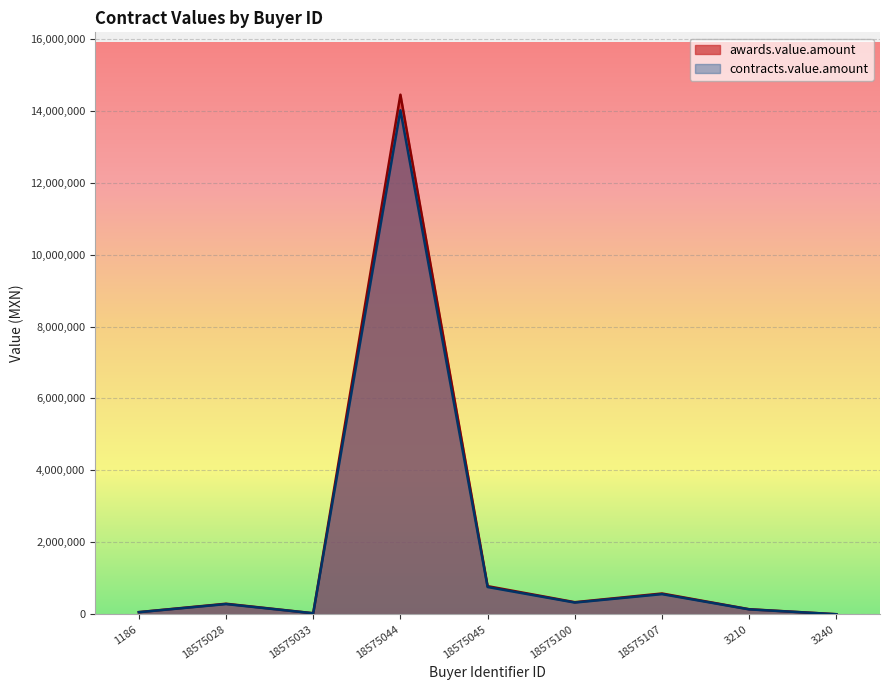

Rank the series by their maximum value, from lowest to highest.

contracts.value.amount, awards.value.amount